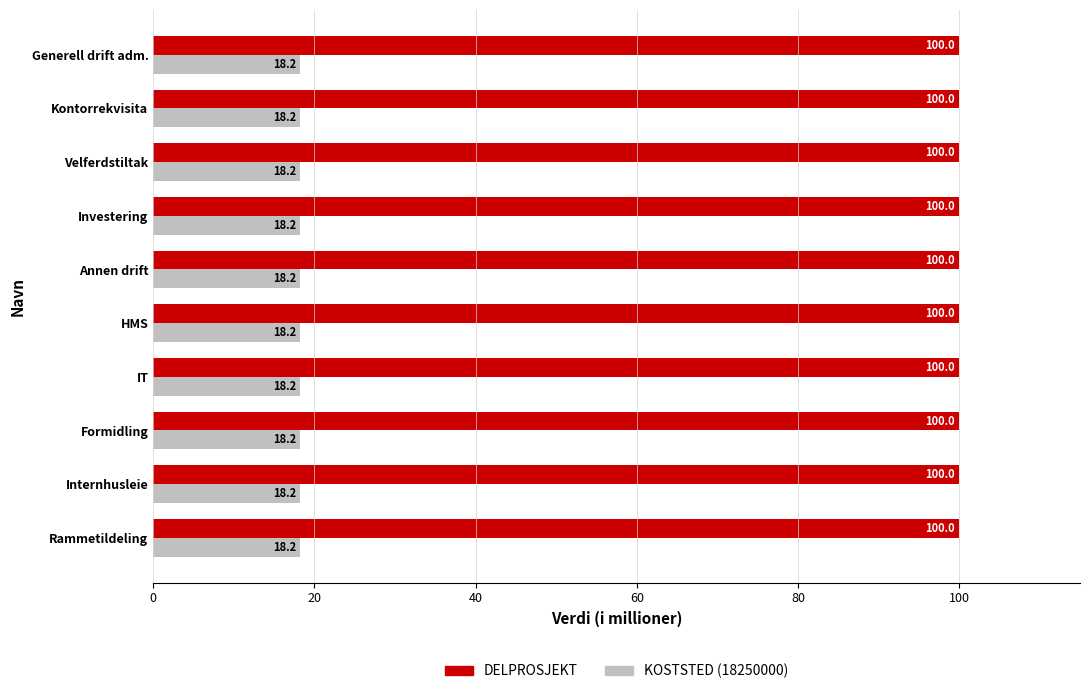

List the series in order of their overall mean, lowest first.

KOSTSTED (18250000), DELPROSJEKT